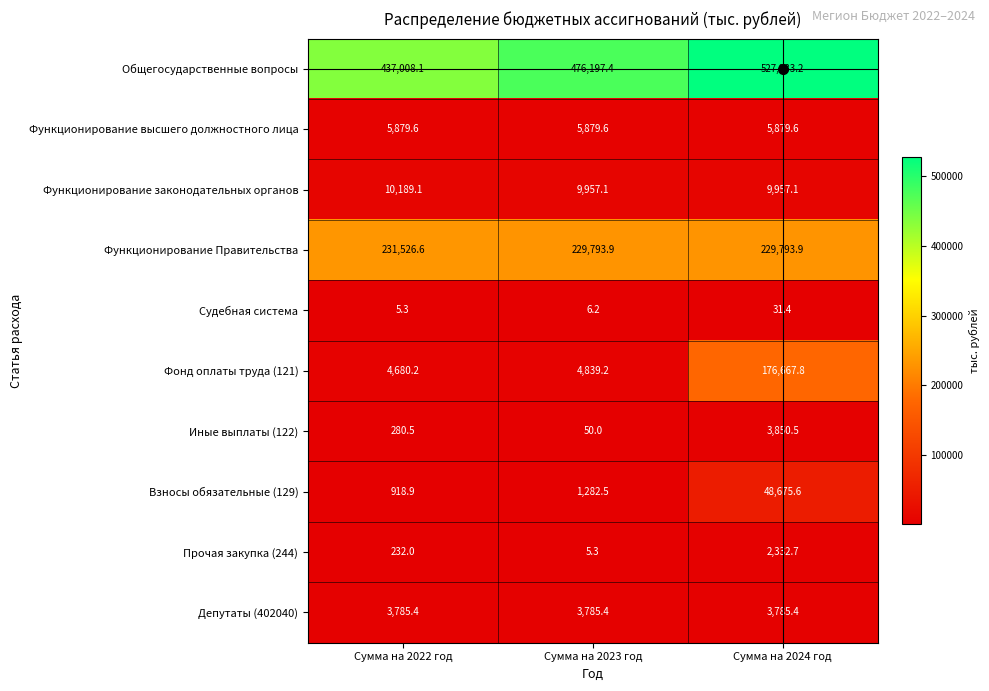

The Судебная система series shows 31.4 at Сумма на 2024 год. True or false?

True